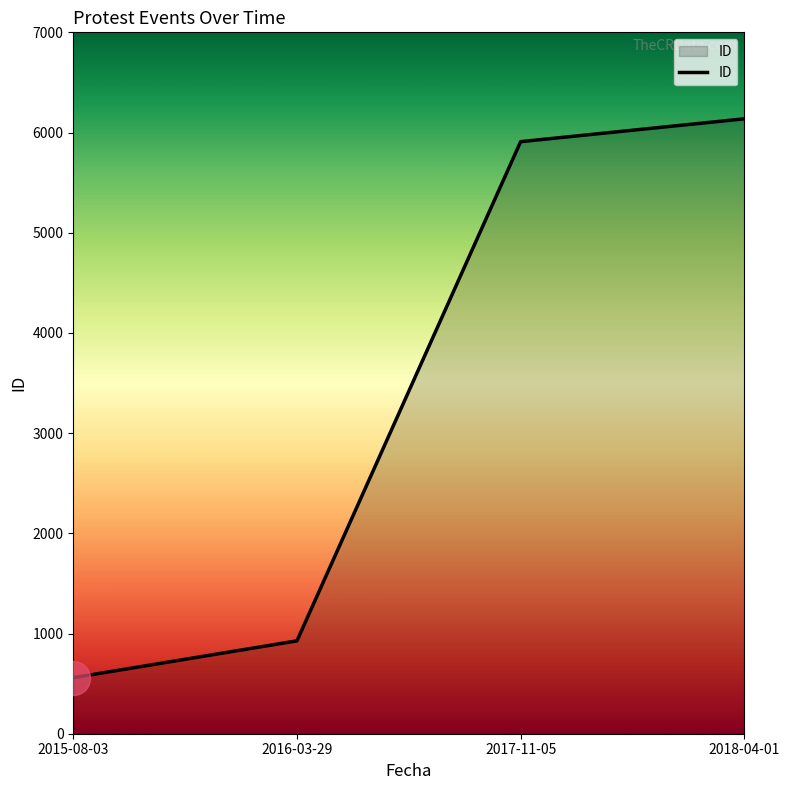

What is the change in value from 2017-11-05 to 2018-04-01?

+228